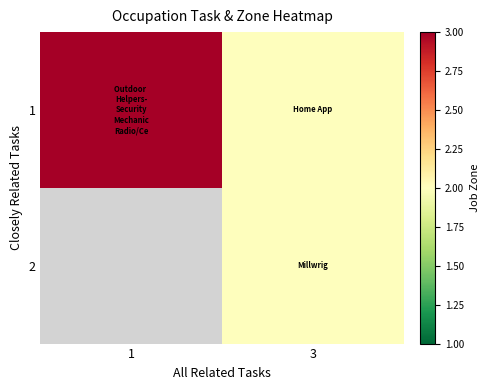

Which has a higher value, 3 or 1?

1